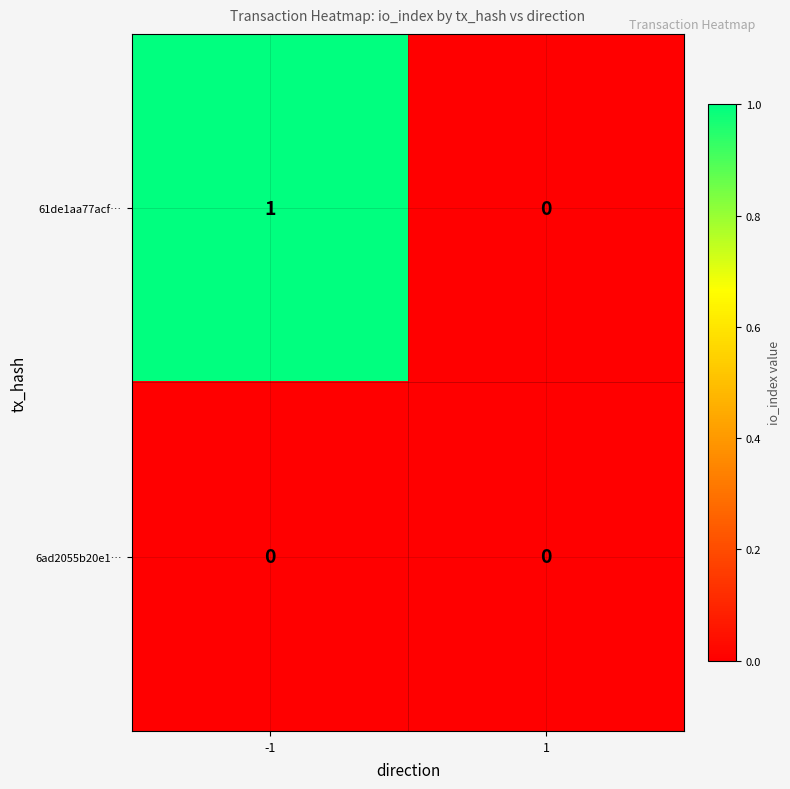

The 61de1aa77acf… series shows -1 at 1. True or false?

False